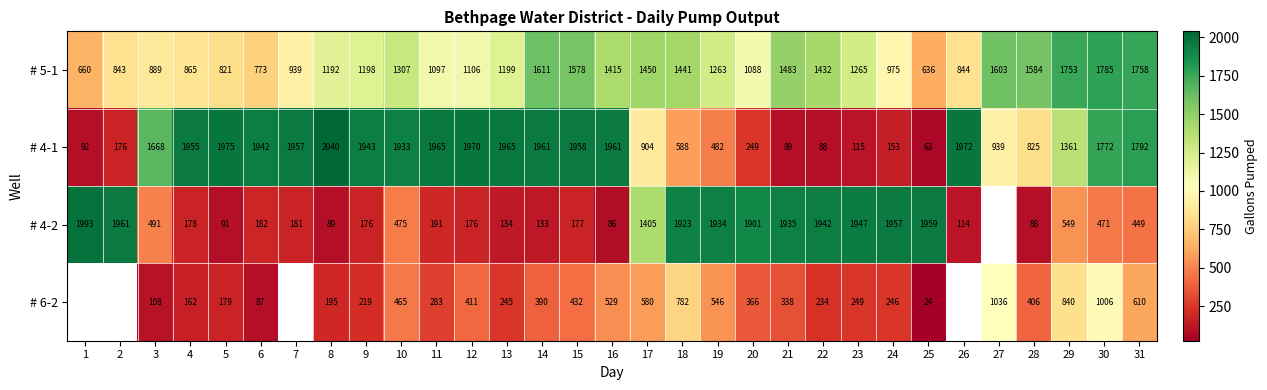

Which label corresponds to the largest value in the chart?

8